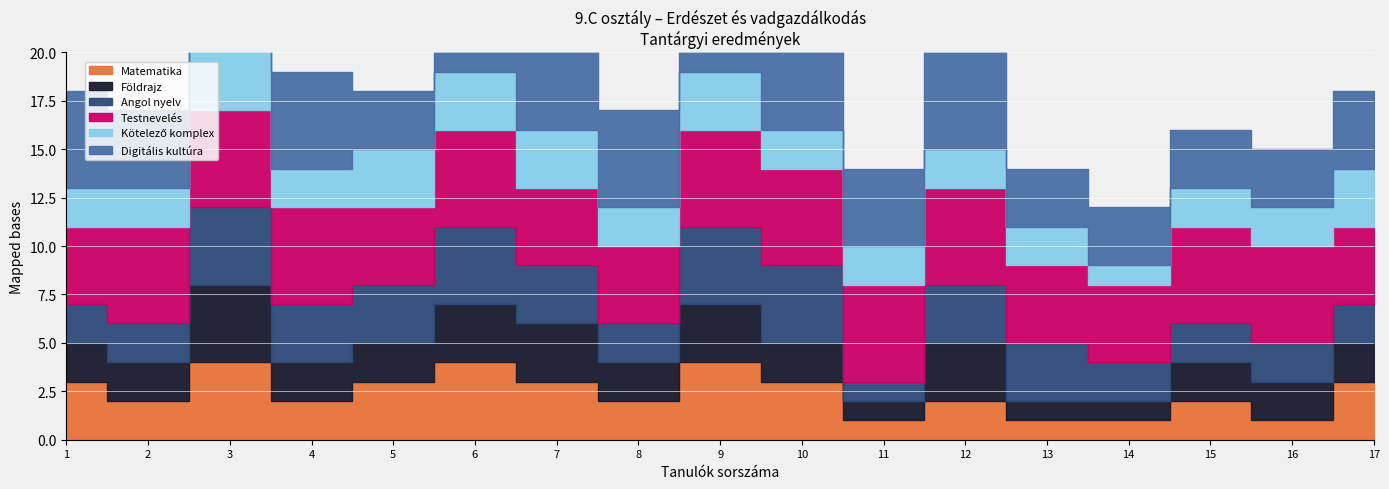

True or false: Angol nyelv and Földrajz cross at least once.

False